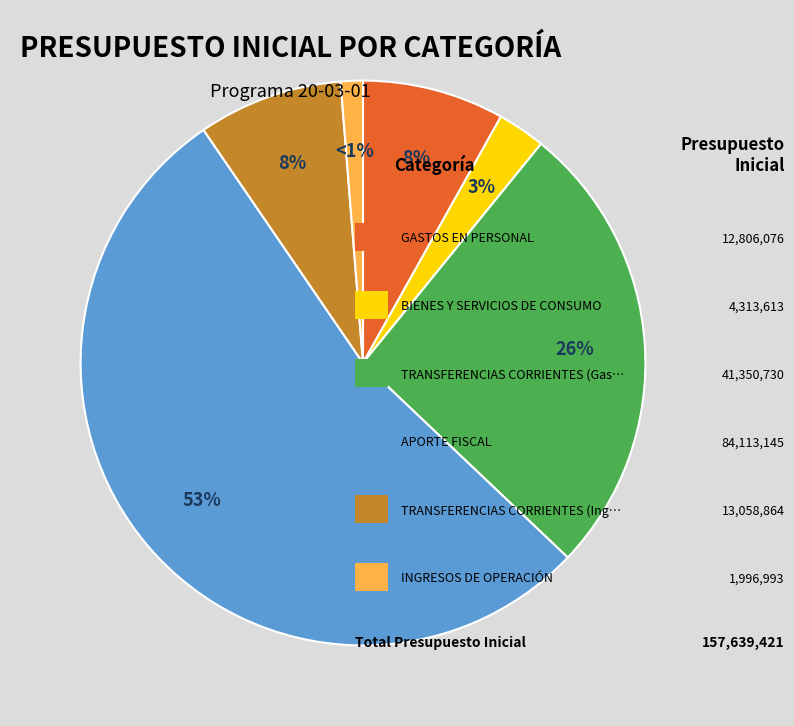

Is there a majority slice in this chart?

Yes